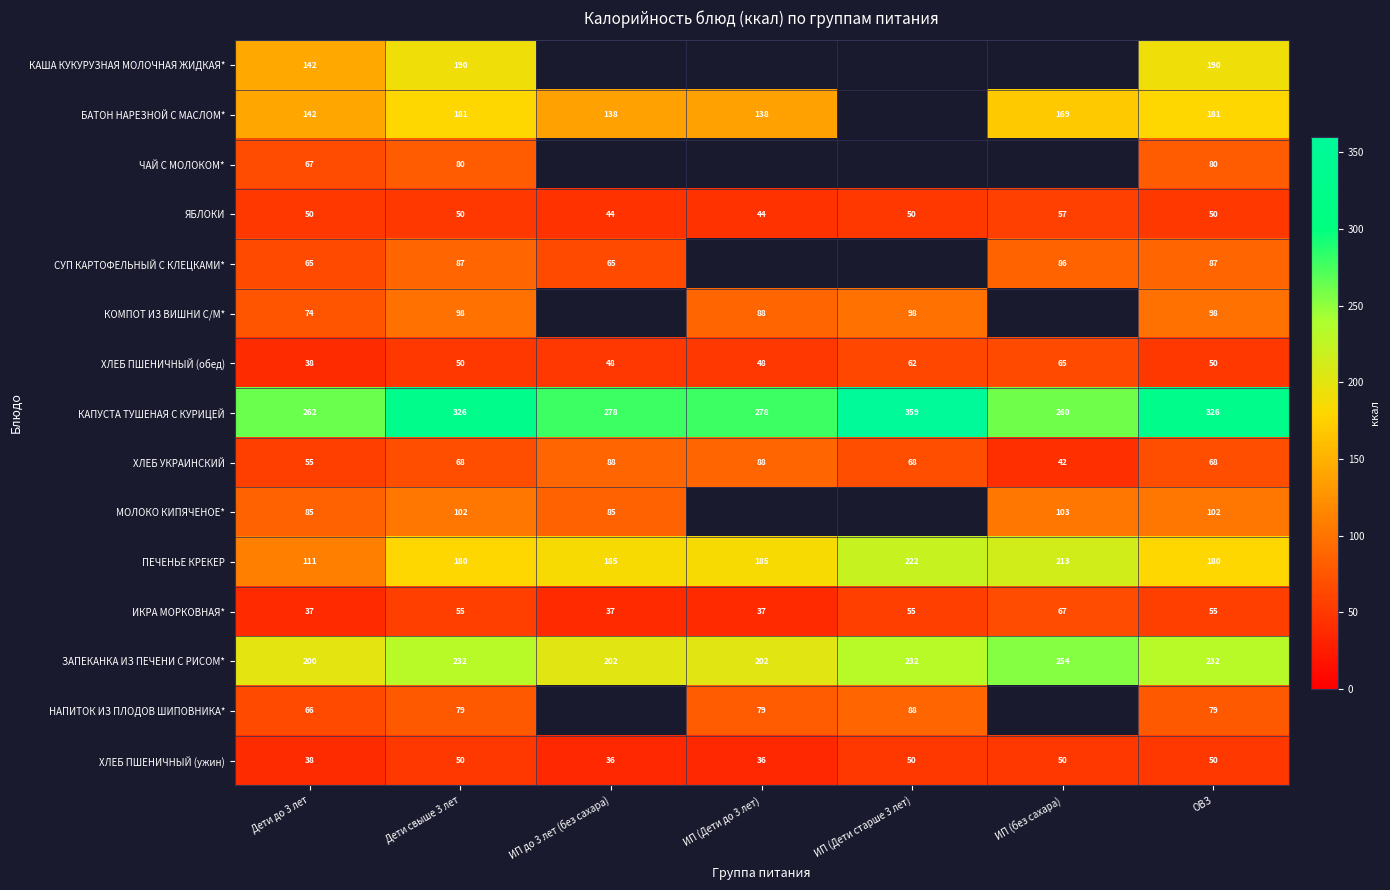

What is the greatest value displayed?

358.7